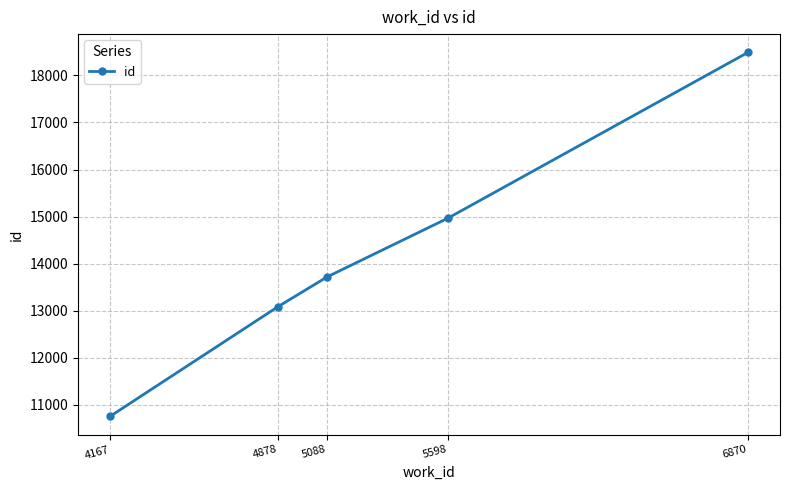

Count the number of categories in the chart.

5